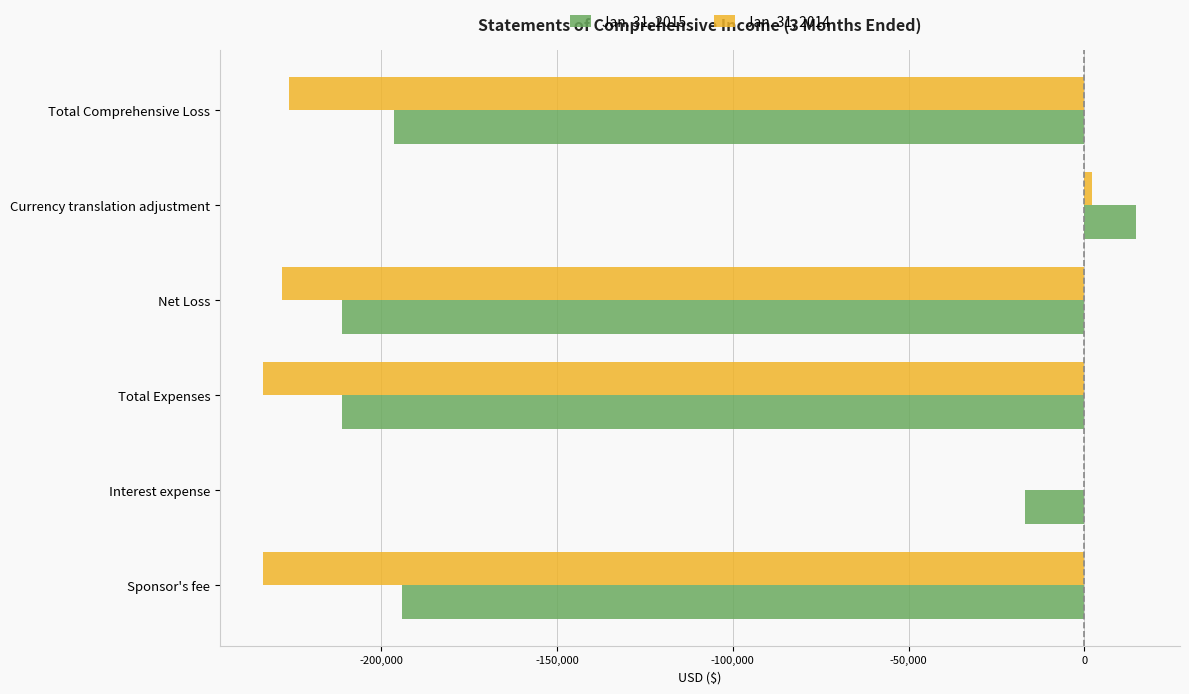

Which series has the largest total across all categories?

Jan. 31, 2015